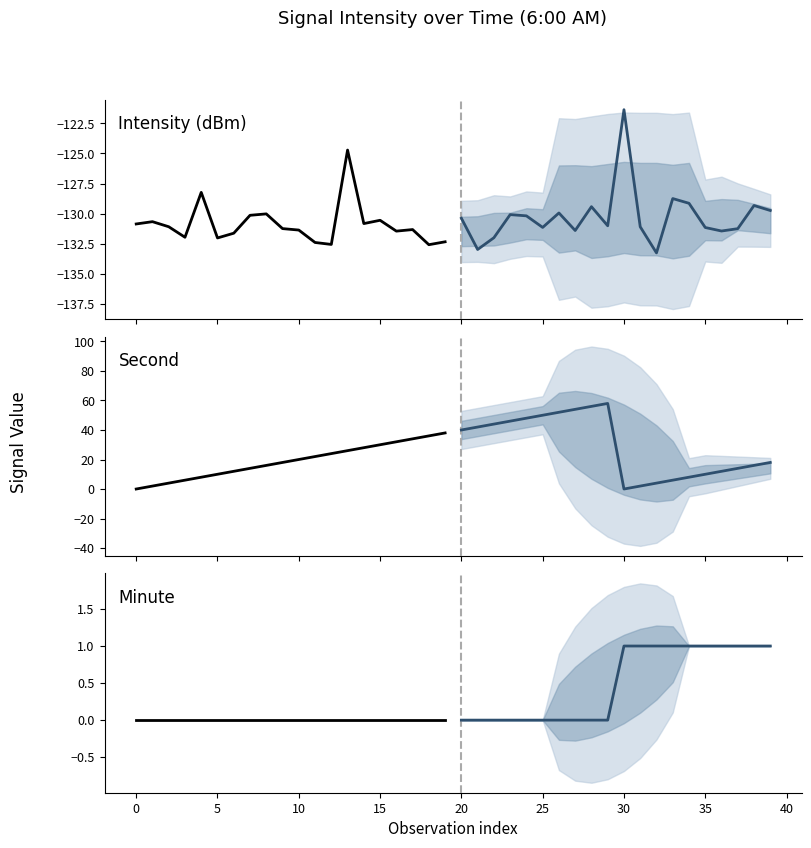

Which series ends up on top after the final intersection of Second (proj) and Minute (proj)?

Second (proj)